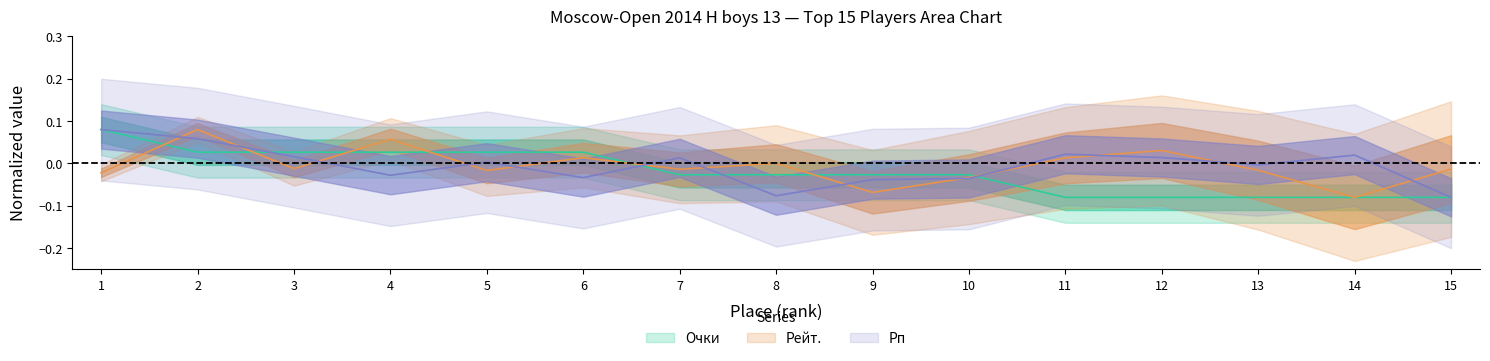

What is the smallest value displayed?

-0.1